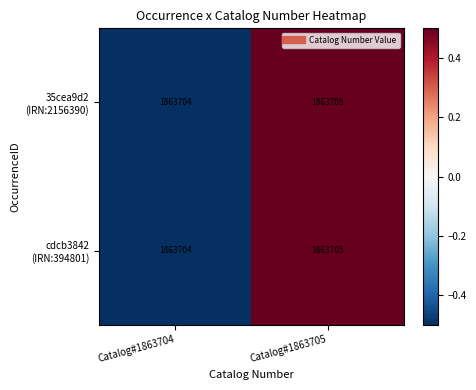

How many series are shown in this chart?

2